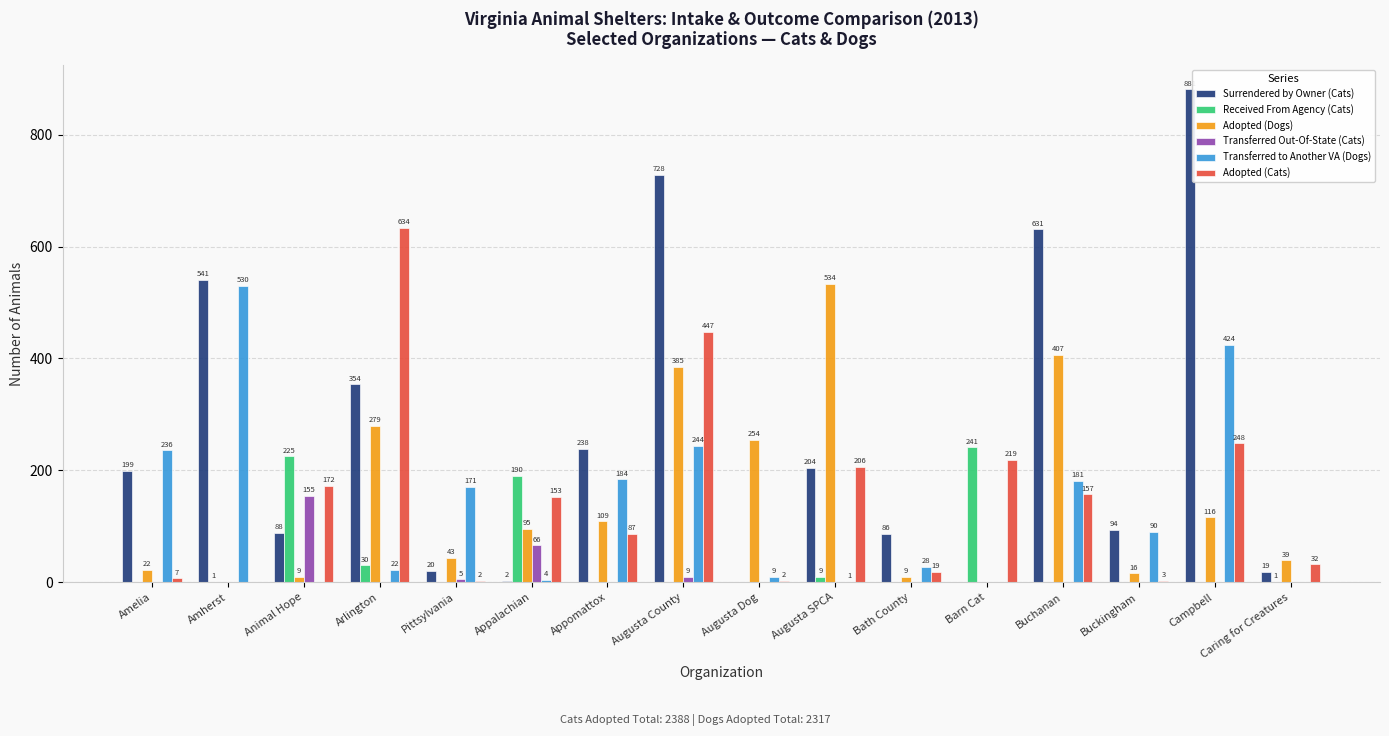

What is the approximate value of Adopted (Dogs) at Amelia, to the nearest 10?

20